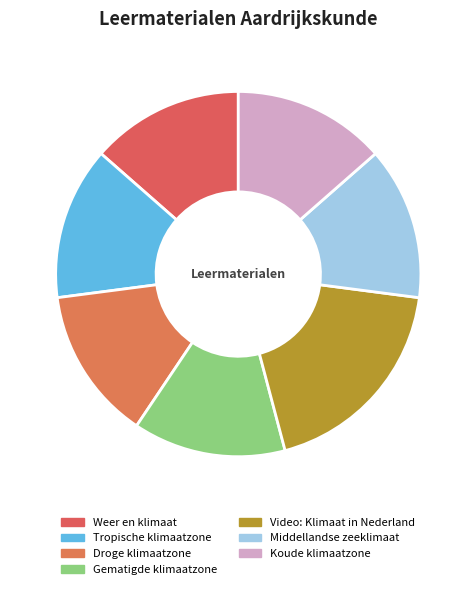

Is Middellandse zeeklimaat the majority of the pie?

No